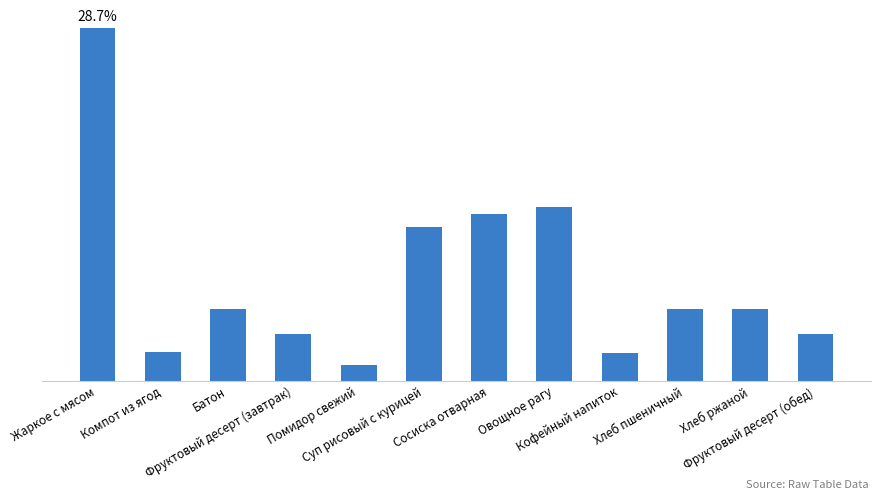

Rank the categories by value from lowest to highest.

Помидор свежий, Кофейный напиток, Компот из ягод, Фруктовый десерт (завтрак), Фруктовый десерт (обед), Батон, Хлеб пшеничный, Хлеб ржаной, Суп рисовый с курицей, Сосиска отварная, Овощное рагу, Жаркое с мясом